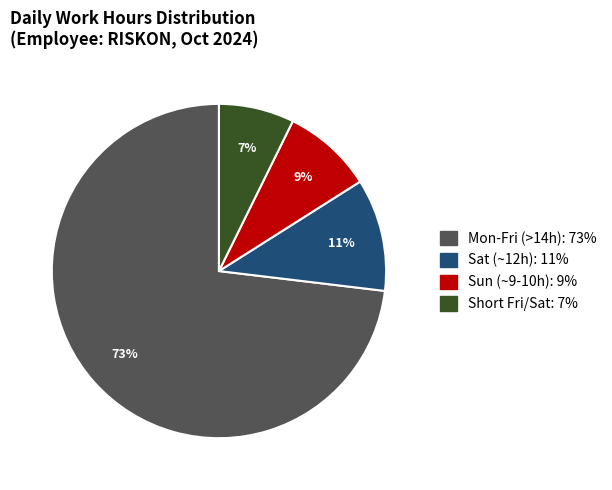

Is there any slice that represents more than half of the pie?

Yes